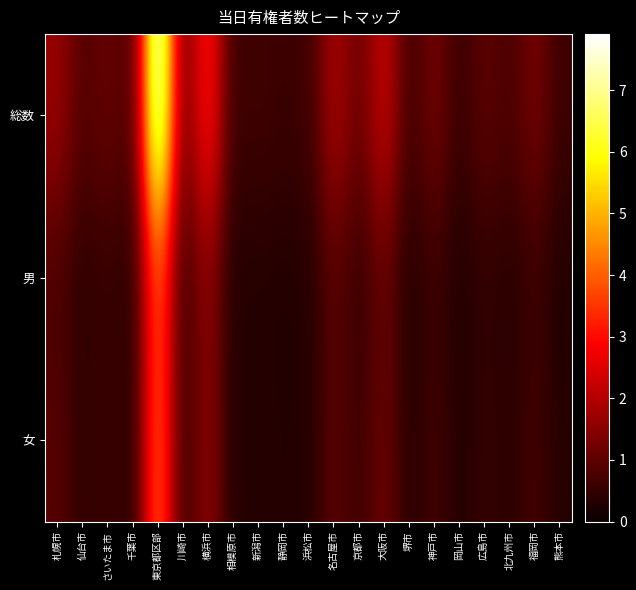

Reading left to right, list all the values displayed in this chart.

総数: 札幌市=1687193	仙台市=898547	さいたま市=1100001	千葉市=811580	東京都区部=7911062	川崎市=1260288	横浜市=3135230	相模原市=602807	新潟市=663559	静岡市=585588	浜松市=652299	名古屋市=1888761	京都市=1166395	大阪市=2249463	堺市=687945	神戸市=1257787	岡山市=581283	広島市=984373	北九州市=788336	福岡市=1287024	熊本市=604360
男: 札幌市=776129	仙台市=429215	さいたま市=543096	千葉市=401758	東京都区部=3852310	川崎市=636588	横浜市=1546419	相模原市=301490	新潟市=315711	静岡市=282842	浜松市=322803	名古屋市=928079	京都市=543447	大阪市=1079039	堺市=324816	神戸市=585966	岡山市=275510	広島市=471894	北九州市=367677	福岡市=597686	熊本市=280515
女: 札幌市=911064	仙台市=469332	さいたま市=556905	千葉市=409822	東京都区部=4058752	川崎市=623700	横浜市=1588811	相模原市=301317	新潟市=347848	静岡市=302746	浜松市=329496	名古屋市=960682	京都市=622948	大阪市=1170424	堺市=363129	神戸市=671821	岡山市=305773	広島市=512479	北九州市=420659	福岡市=689338	熊本市=323845